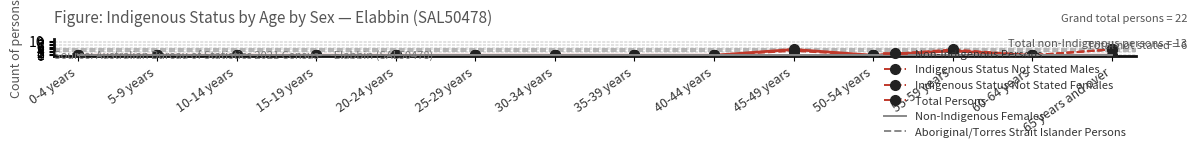

True or false: Non-Indigenous Females has more than 2 interior local peaks.

False